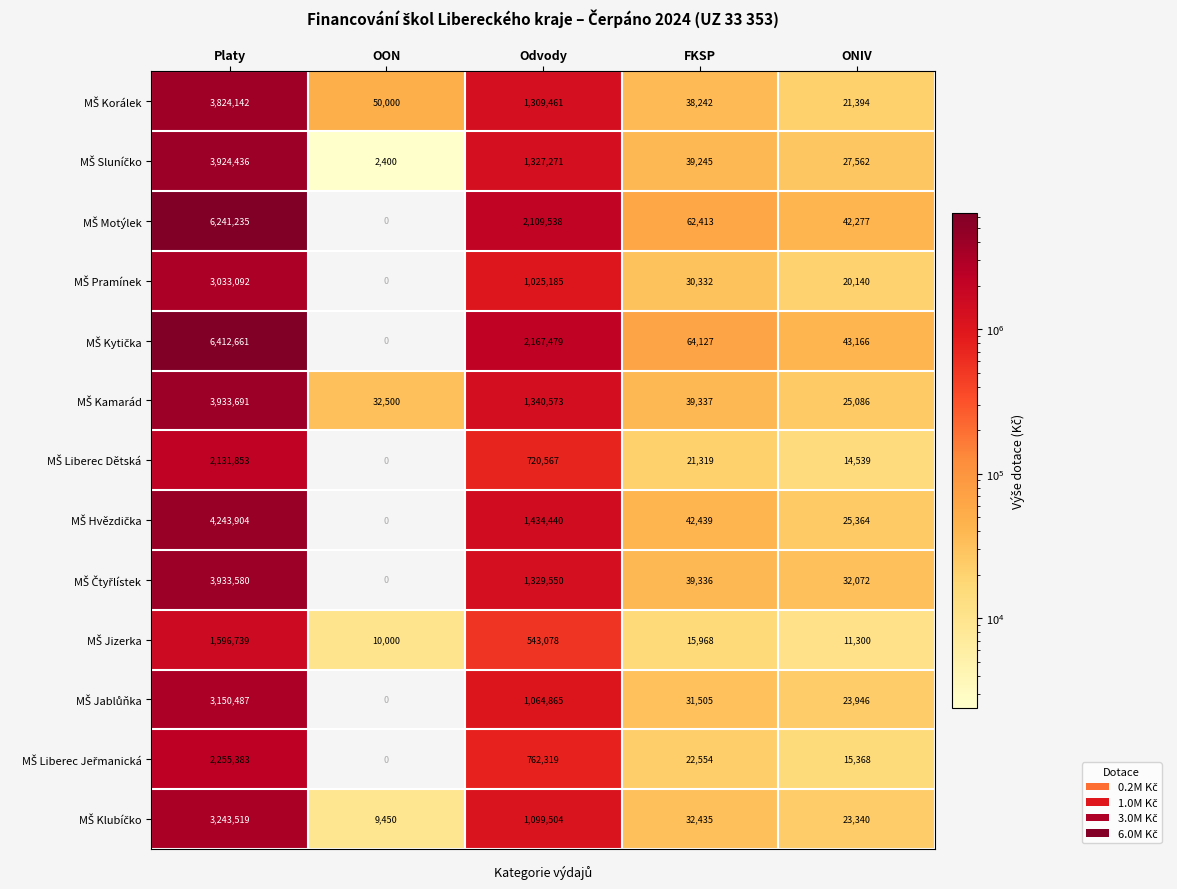

What is the total value across all series at Odvody?

16233830